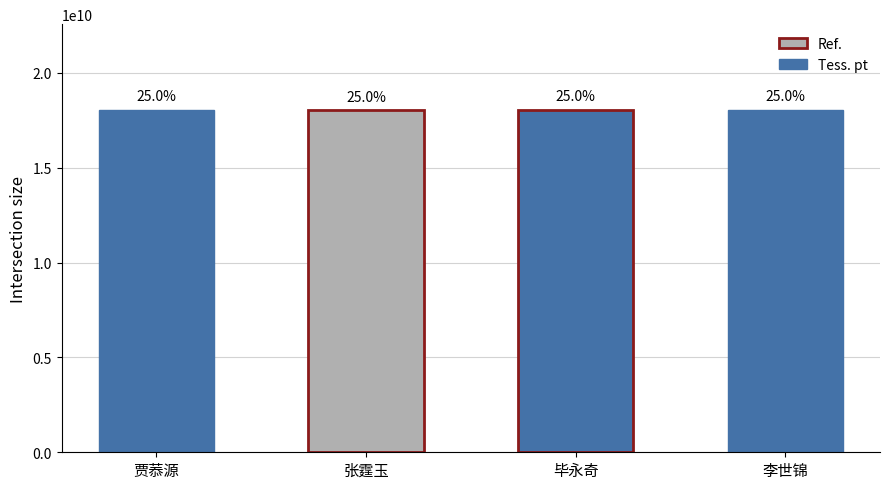

Which label corresponds to the largest value in the chart?

李世锦